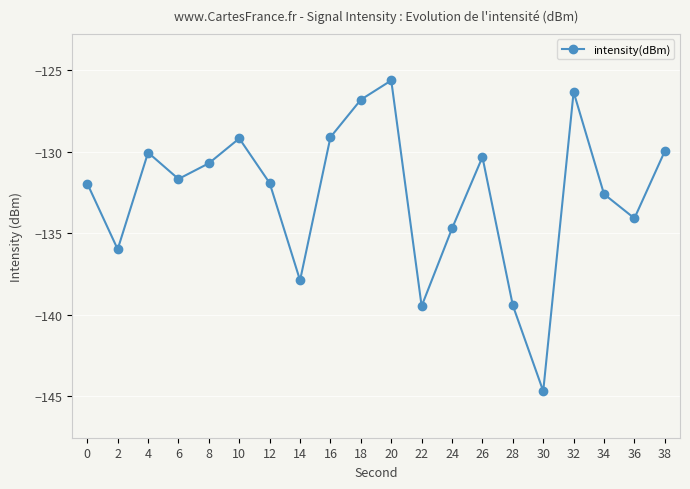

What is the sum of the values at 0 and 10?

-261.2